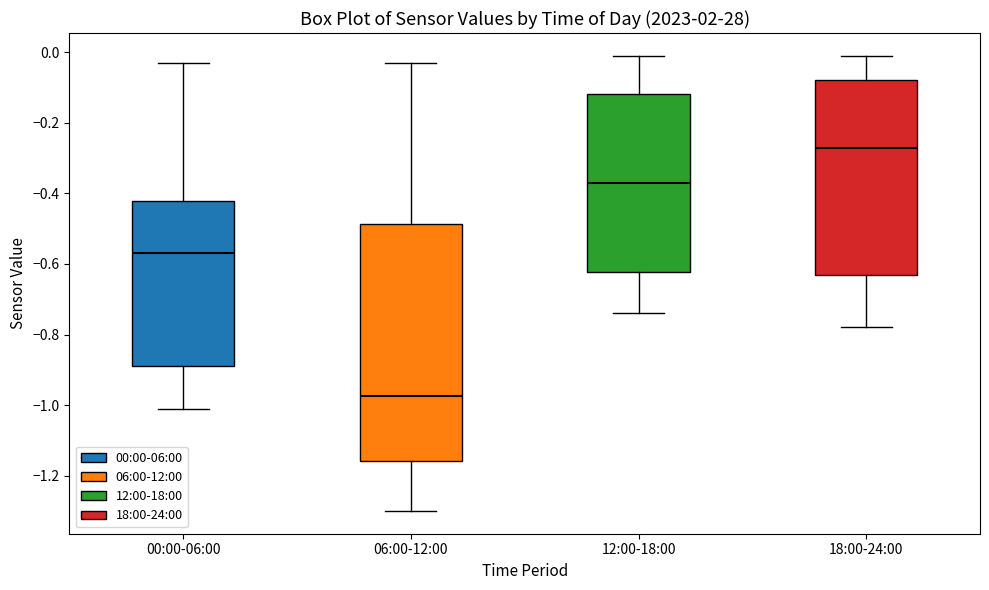

Comparing the boxes themselves (not the whiskers), which one is the tallest?

06:00-12:00